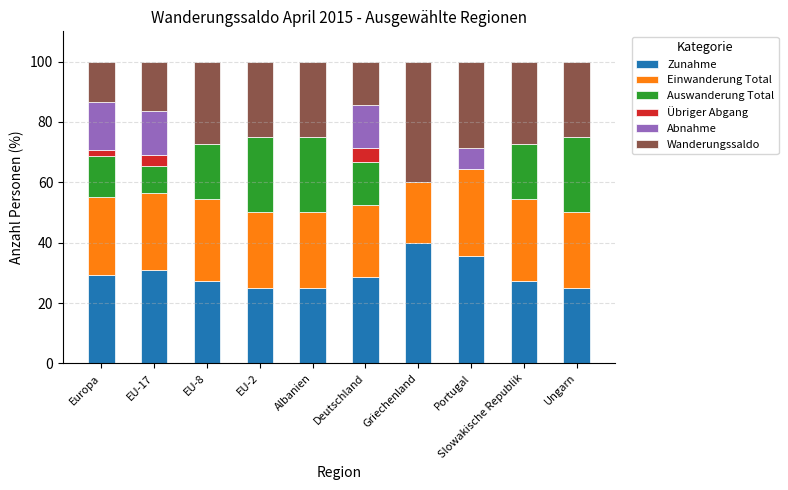

What is the total value across all series at EU-2?

100.0